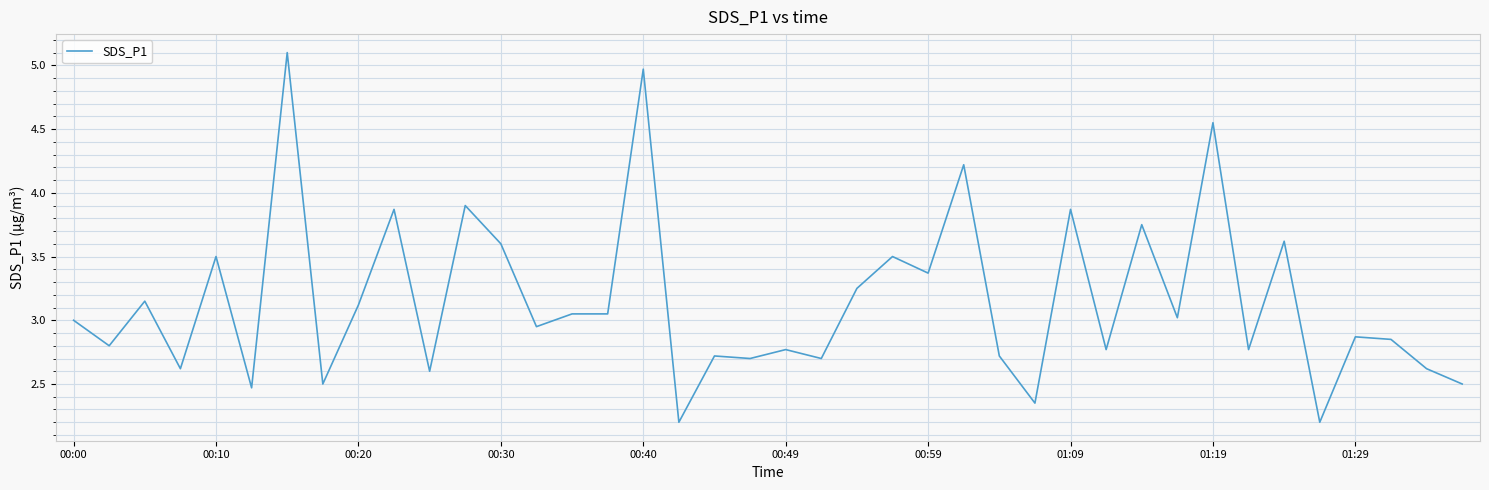

What is the minimum value shown in the chart?

2.2